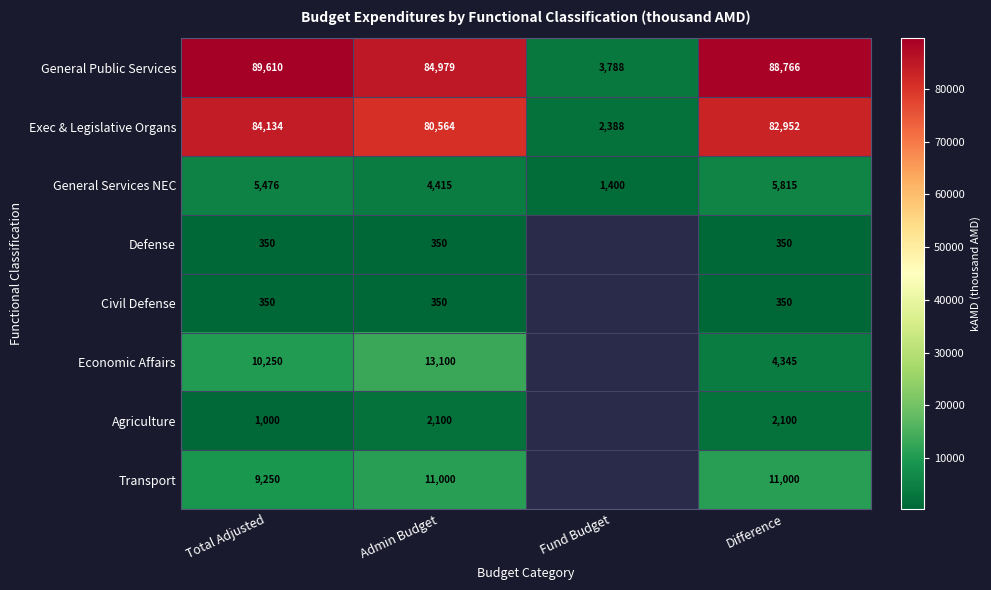

What is the average value of the General Services NEC series?

4276.5